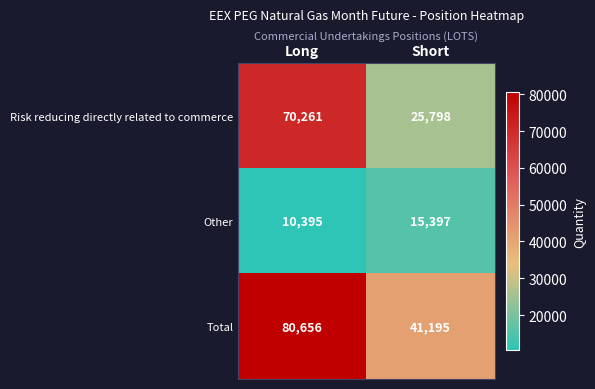

Which series has the largest total across all categories?

Total